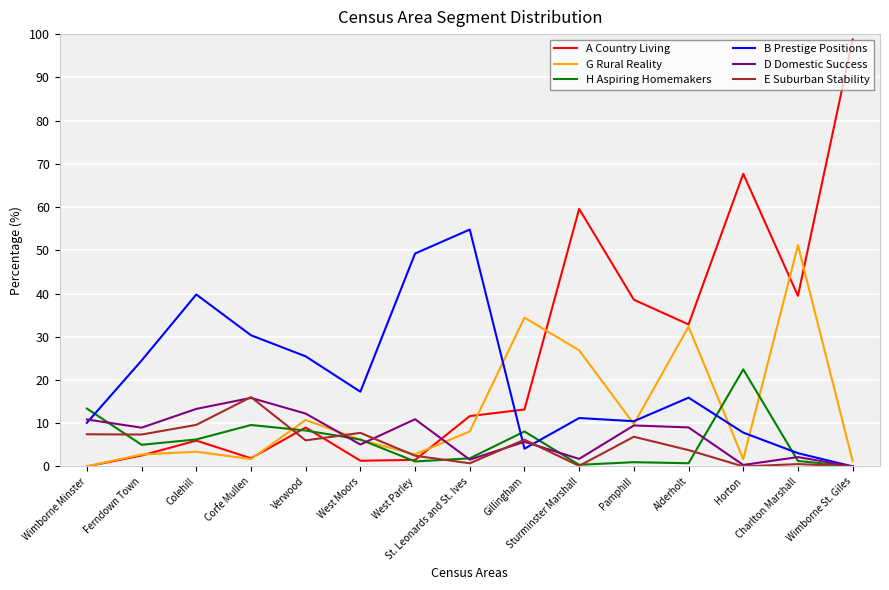

How many interior local peaks does the A Country Living series have?

4